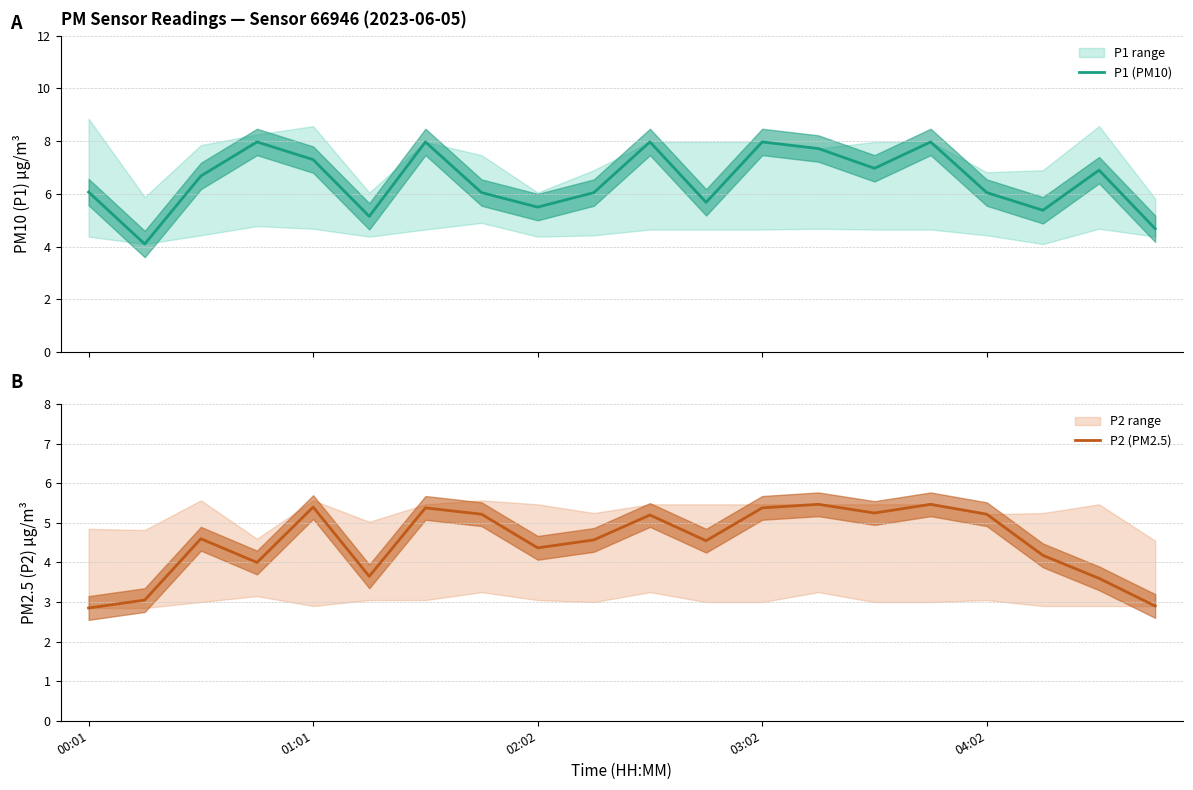

Between 00:01 and 18, which series saw the biggest shift?

P1 (PM10)